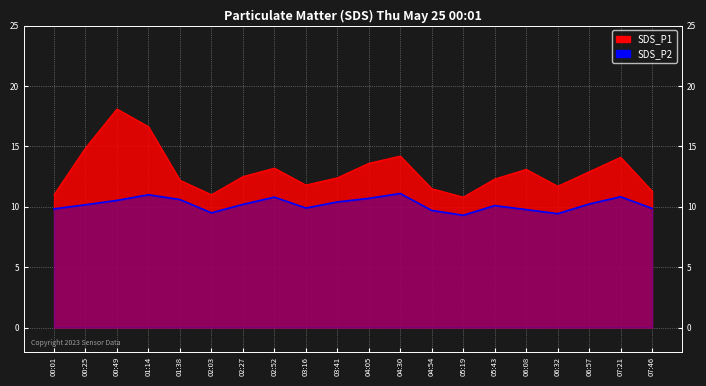

At which label is SDS_P2 closest to 10?

03:16